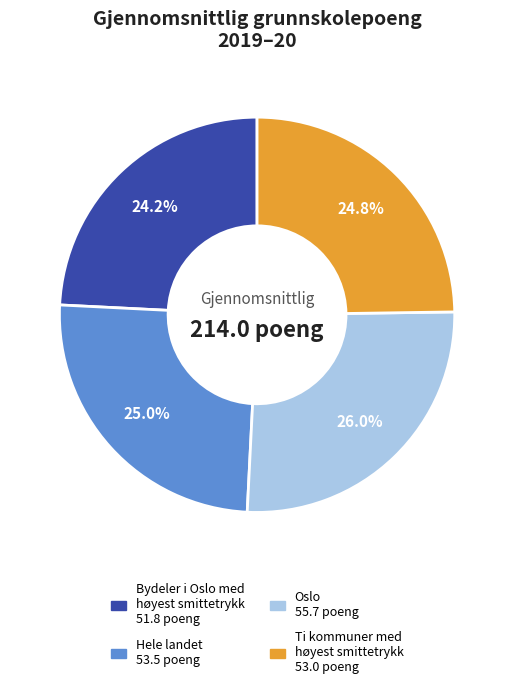

Which has a higher value, Oslo or Bydeler i Oslo med høyest smittetrykk?

Oslo